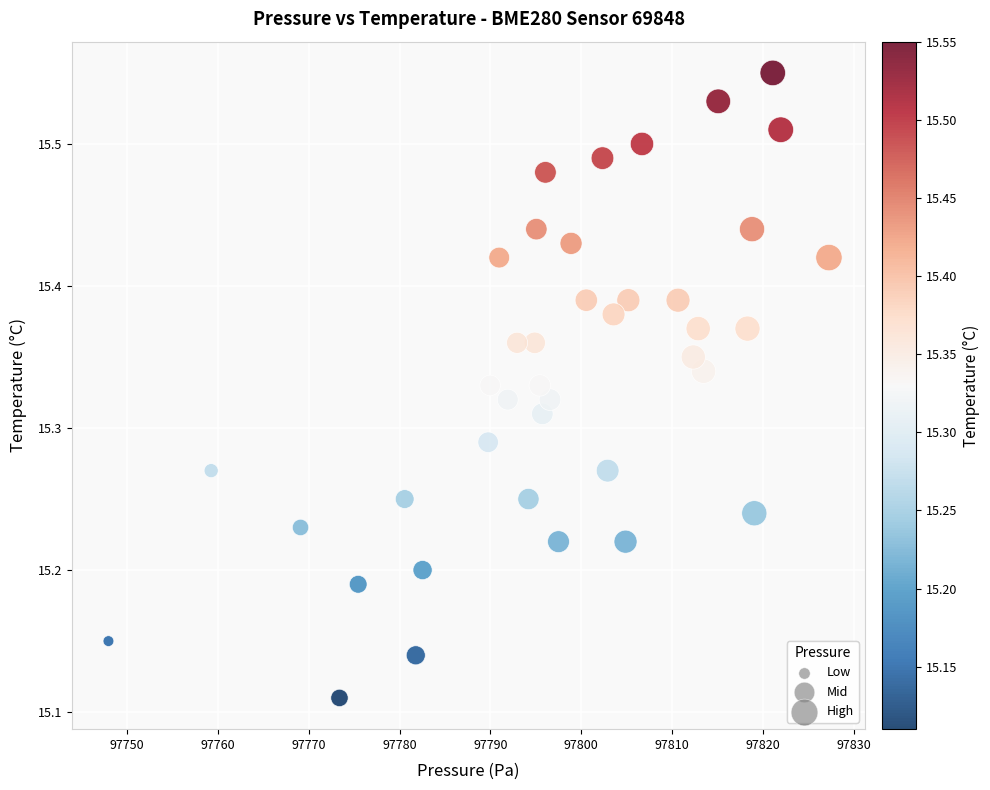

What is the range of X values (max minus min)?

79.3